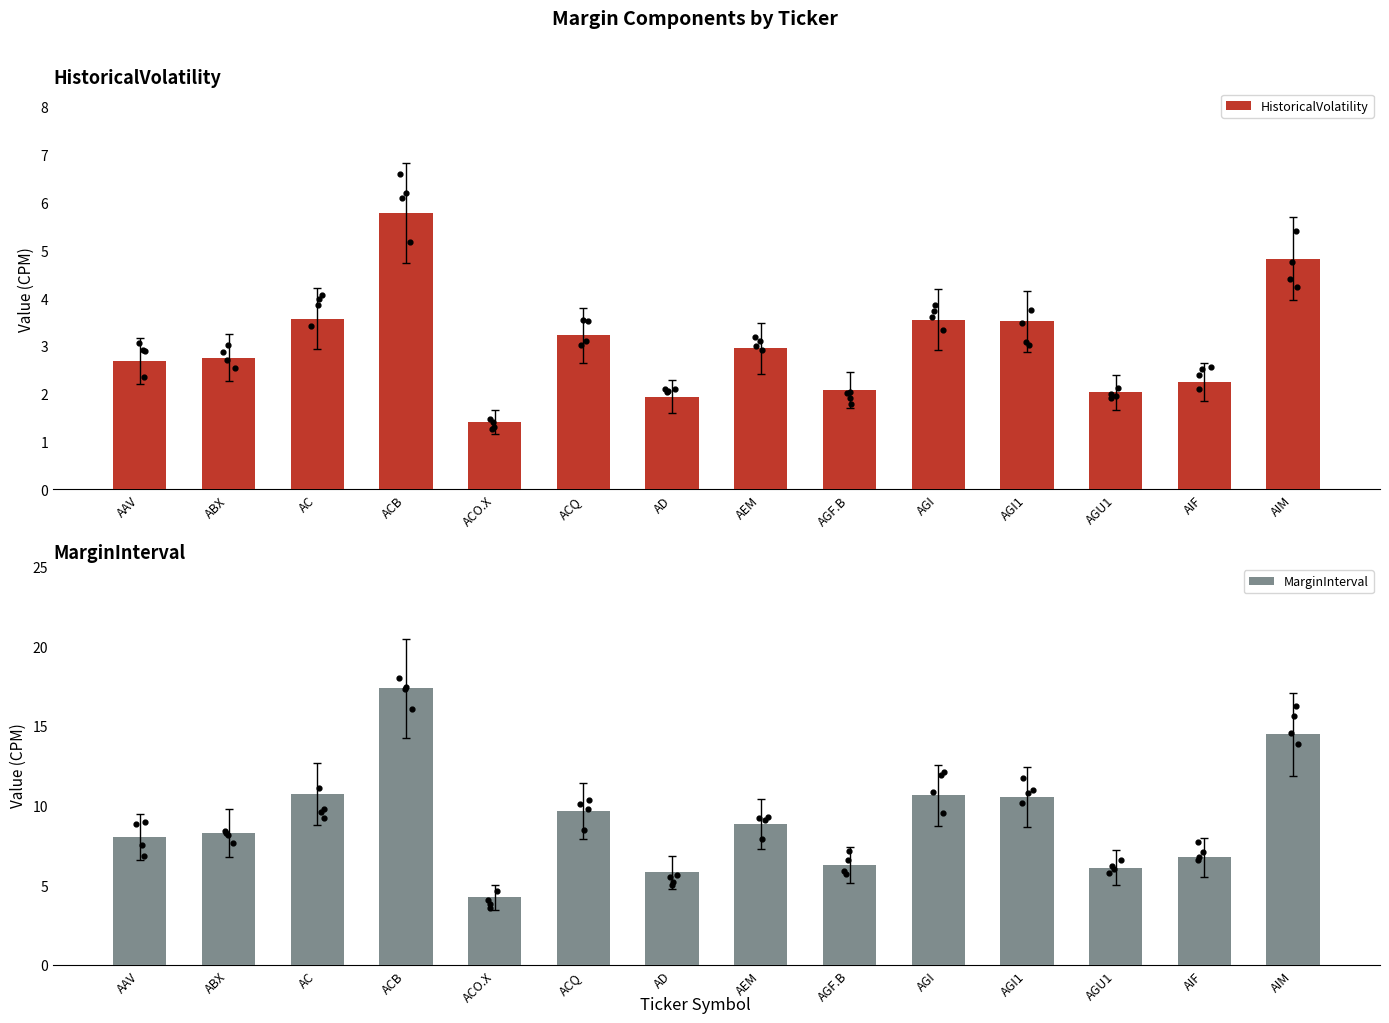

At how many categories does at least one series exceed 4?

14